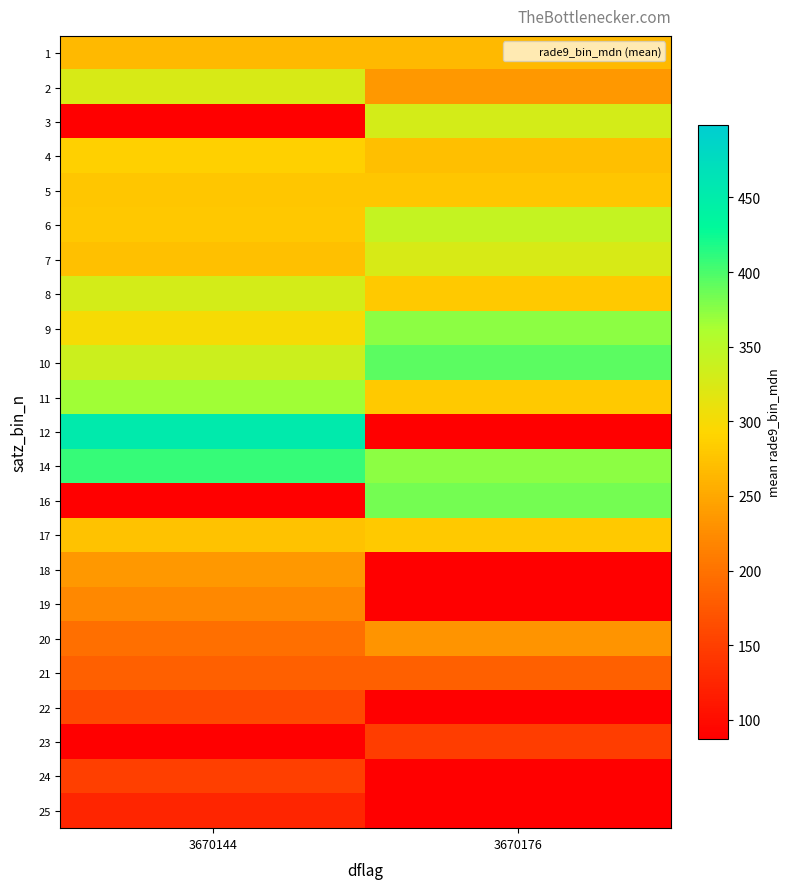

Is the value of 3 at 3670144 greater than the value of 9 at 3670176?

No